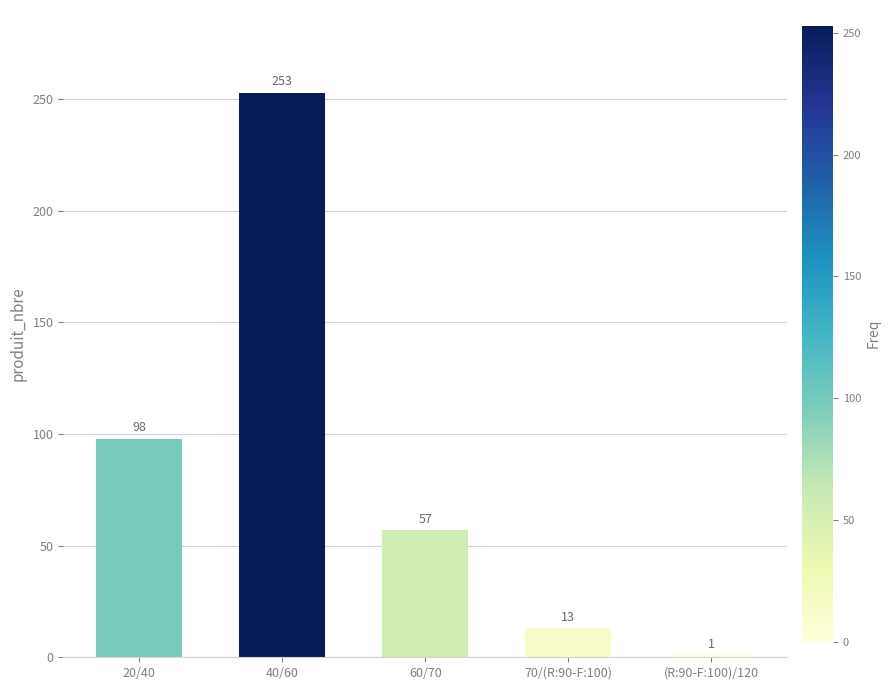

Reading left to right, extract all data points from this chart.

20/40=98	40/60=253	60/70=57	70/(R:90-F:100)=13	(R:90-F:100)/120=1